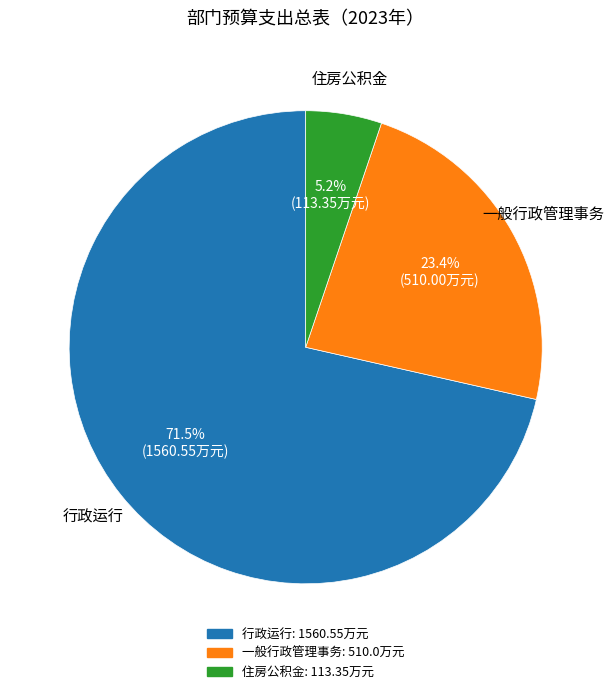

Which has a higher value, 住房公积金 or 一般行政管理事务?

一般行政管理事务